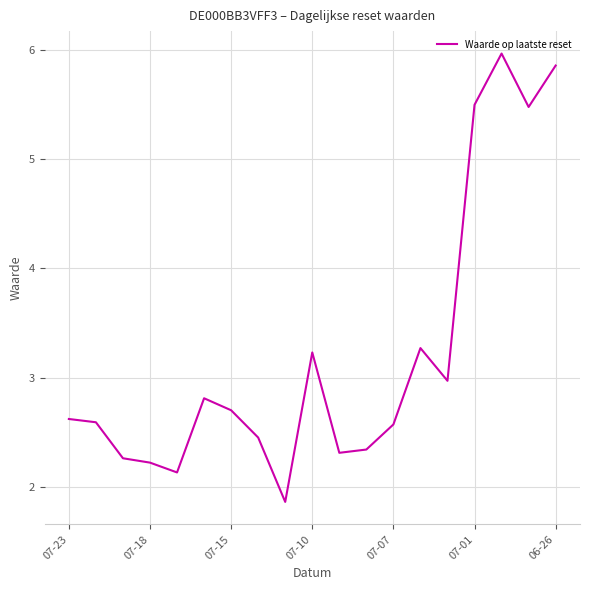

What is the greatest value displayed?

6.0